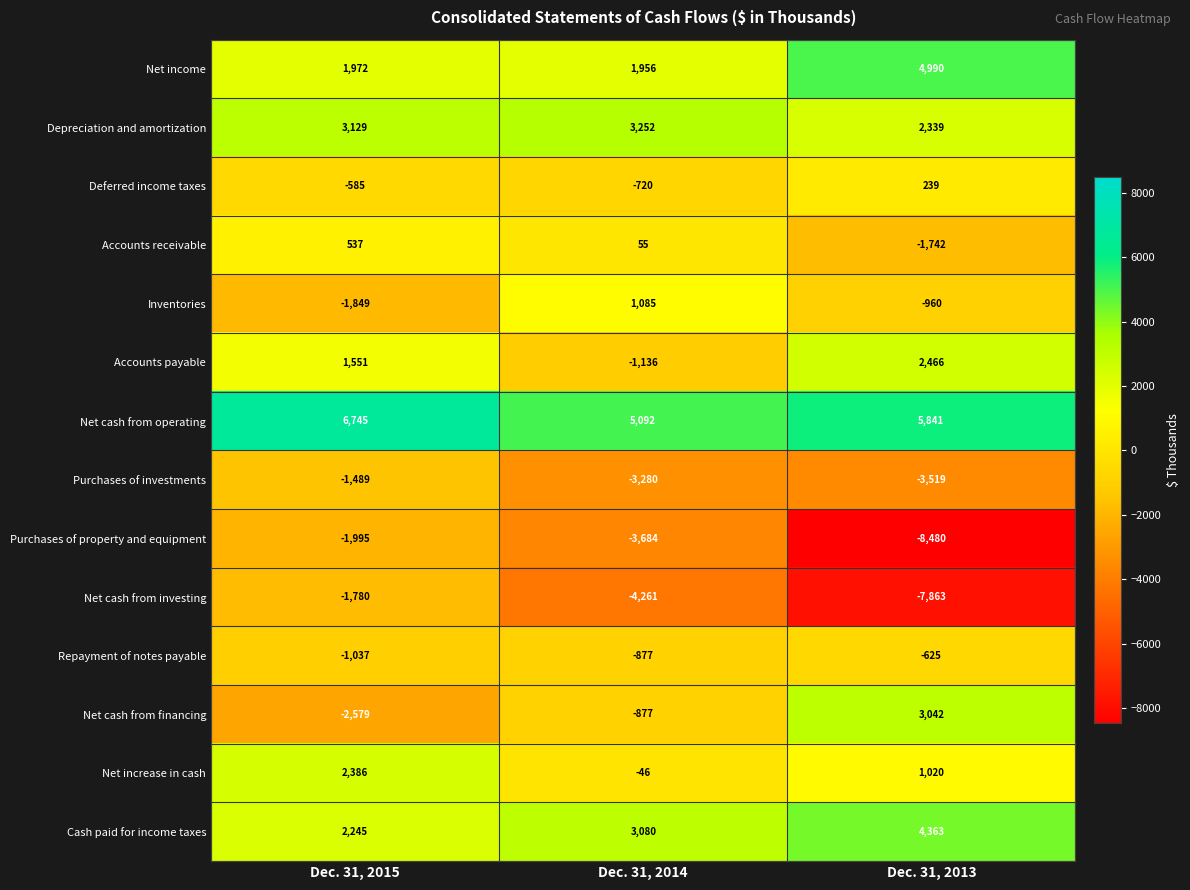

What is the total value across all series at Dec. 31, 2015?

7251